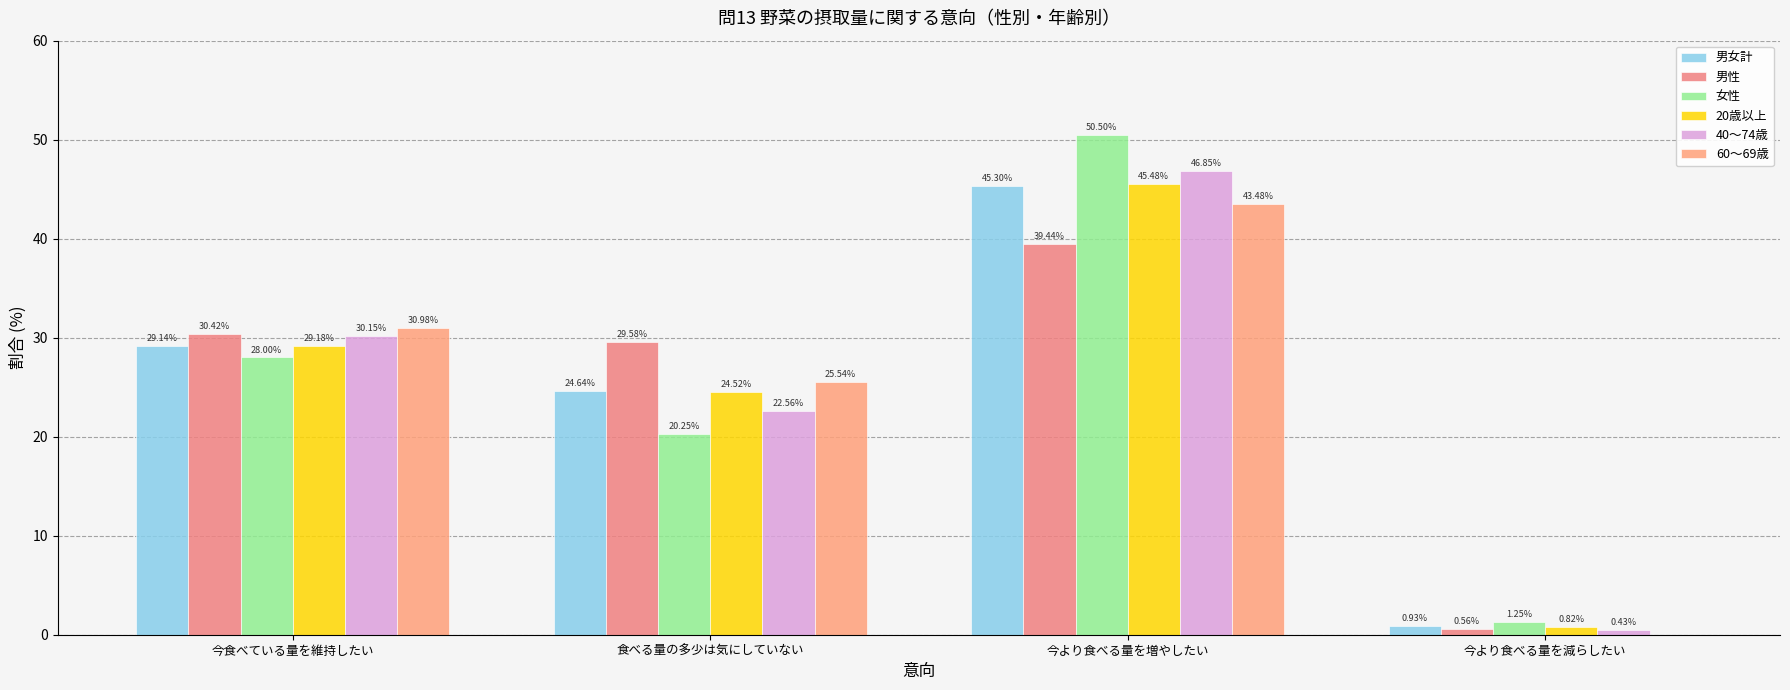

What is the maximum value shown in the chart?

50.5